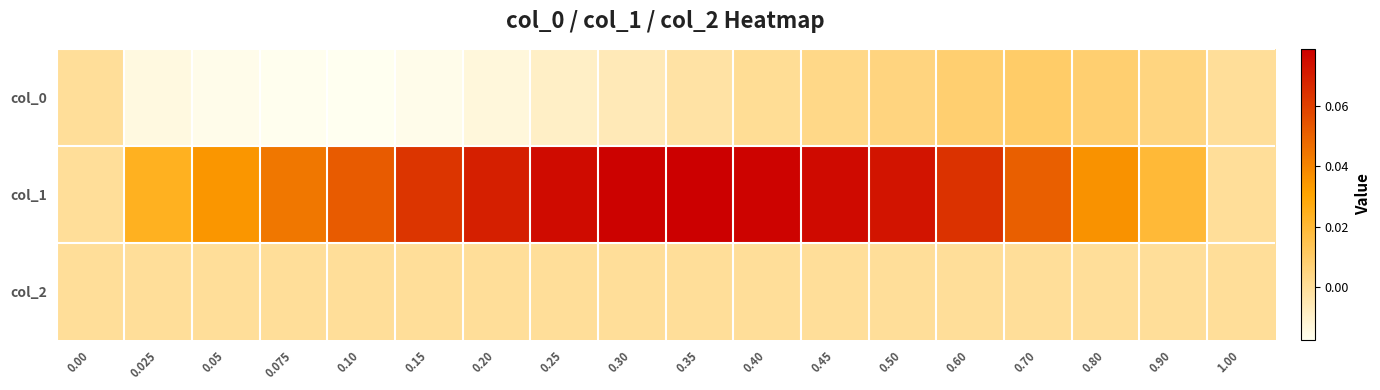

Which series has the largest range (max minus min)?

col_1